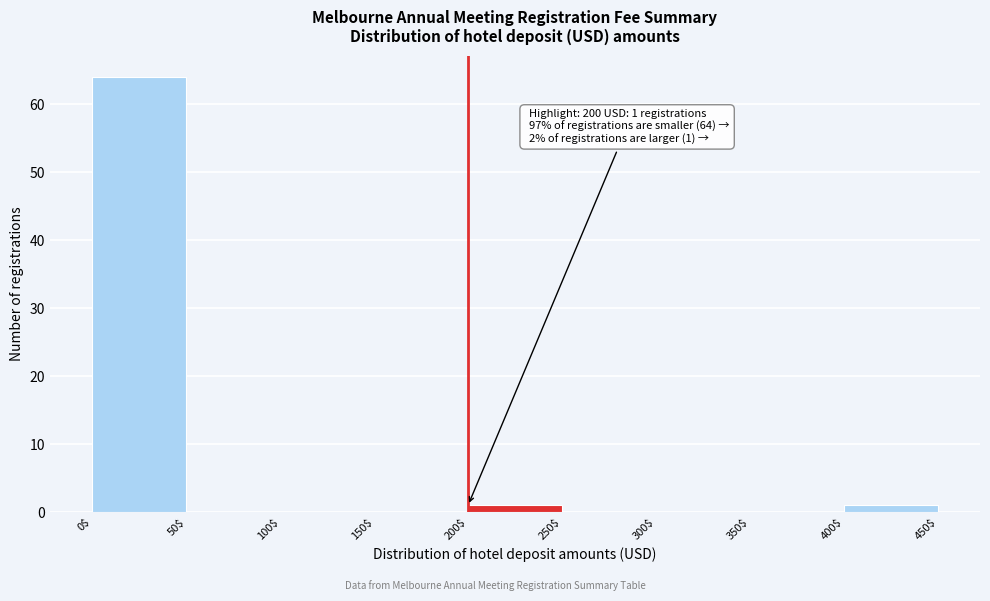

Which range on the x-axis has the tallest bar?

0$ to 50$